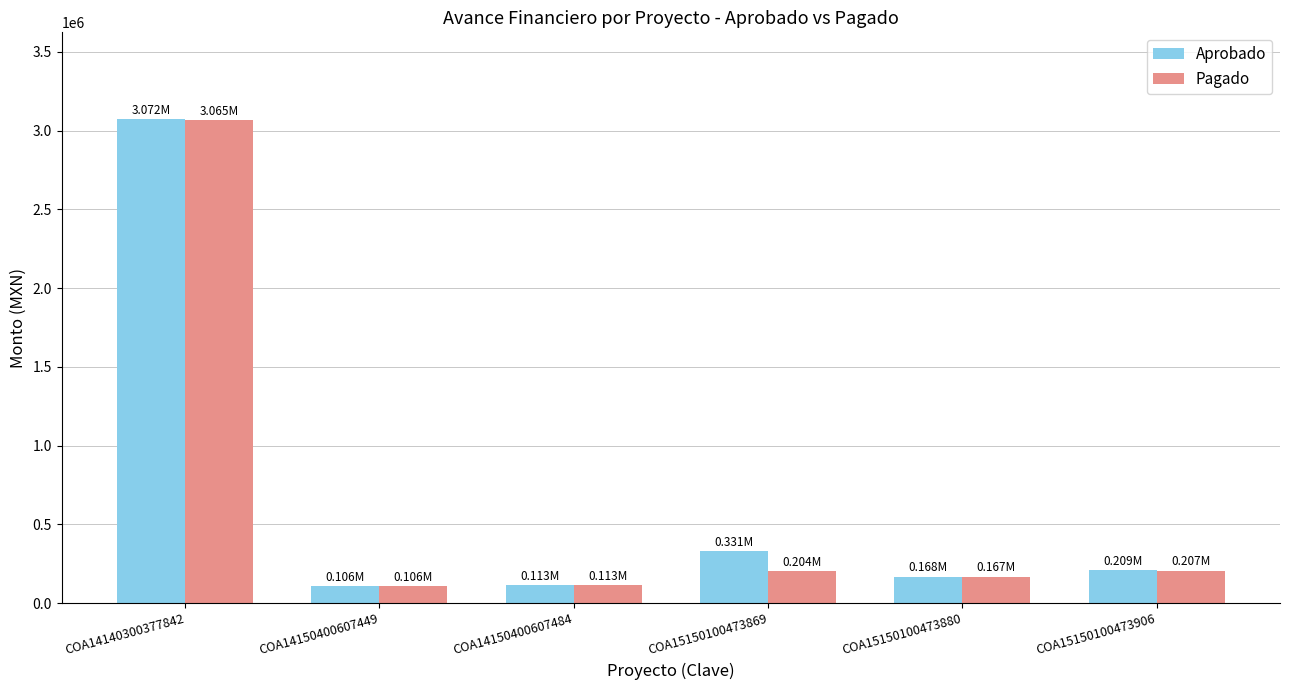

Read the Pagado value at COA15150100473906.

207111.4